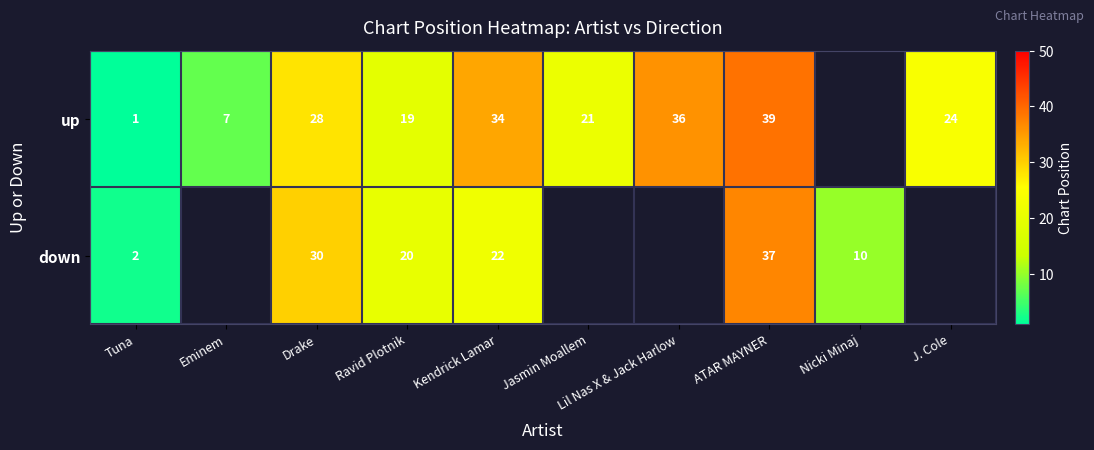

At how many categories does at least one series exceed 32?

3